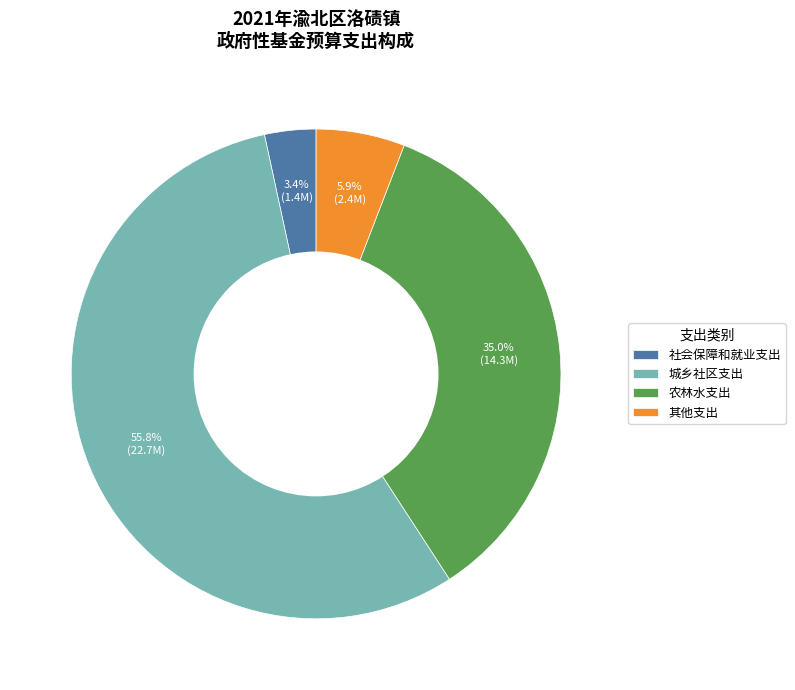

Count the number of slices in the pie.

4